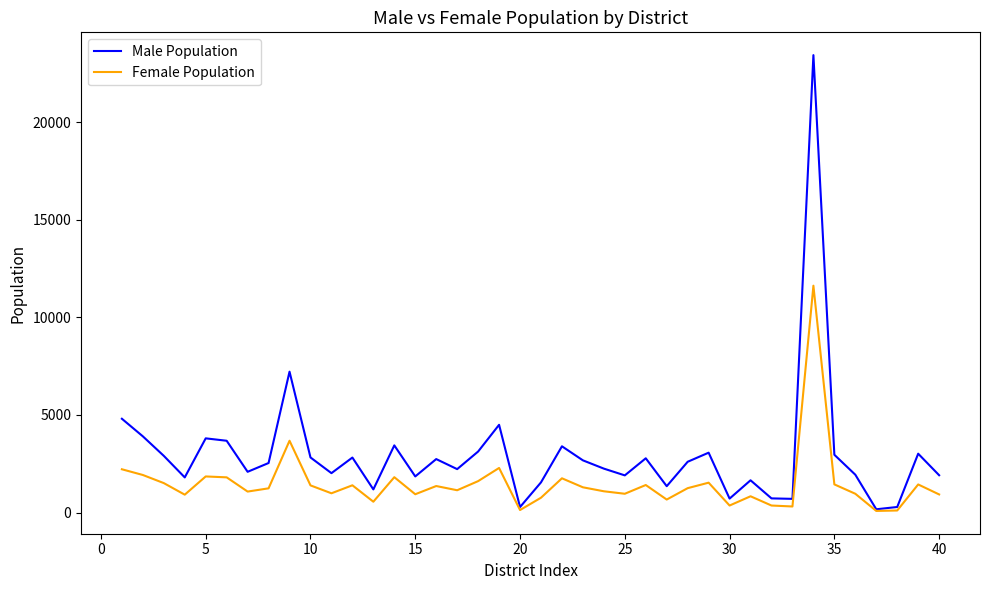

Rank the series by their average value, from lowest to highest.

Female Population, Male Population